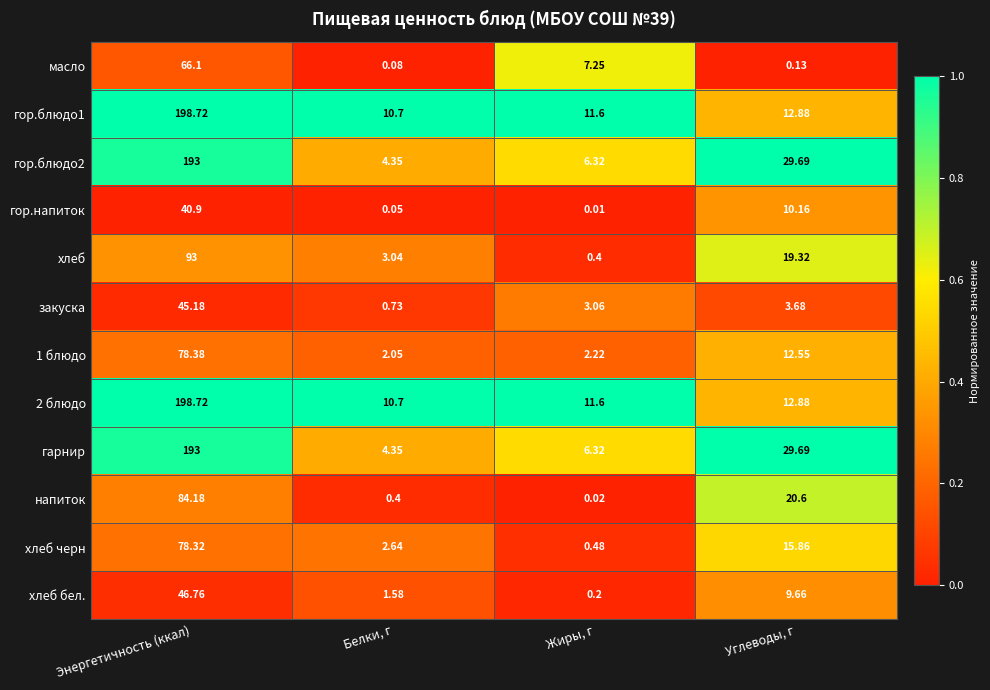

Where does the 1 блюдо series first go above 12?

Энергетичность (ккал)